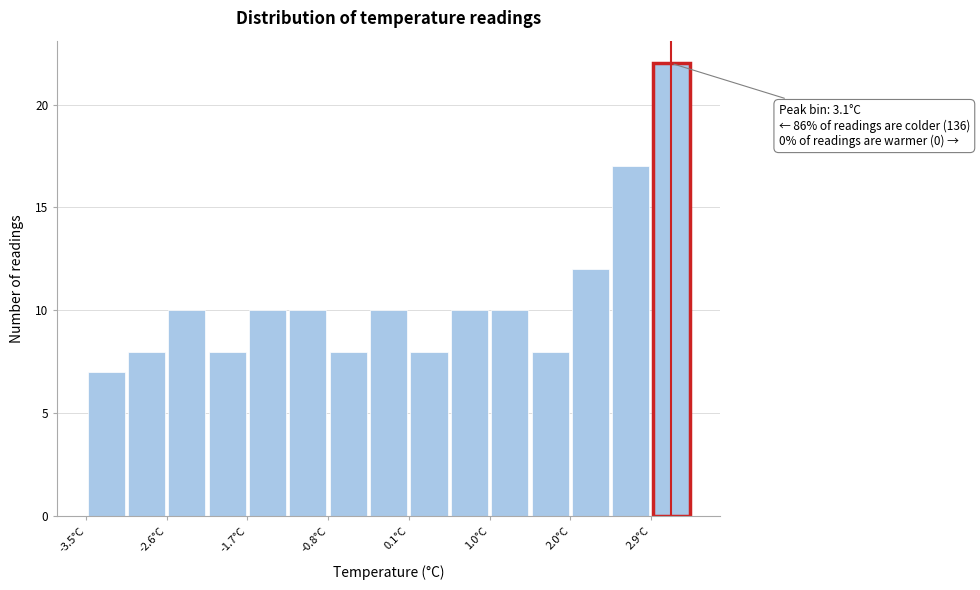

Which range on the x-axis has the tallest bar?

2.89 to 3.35